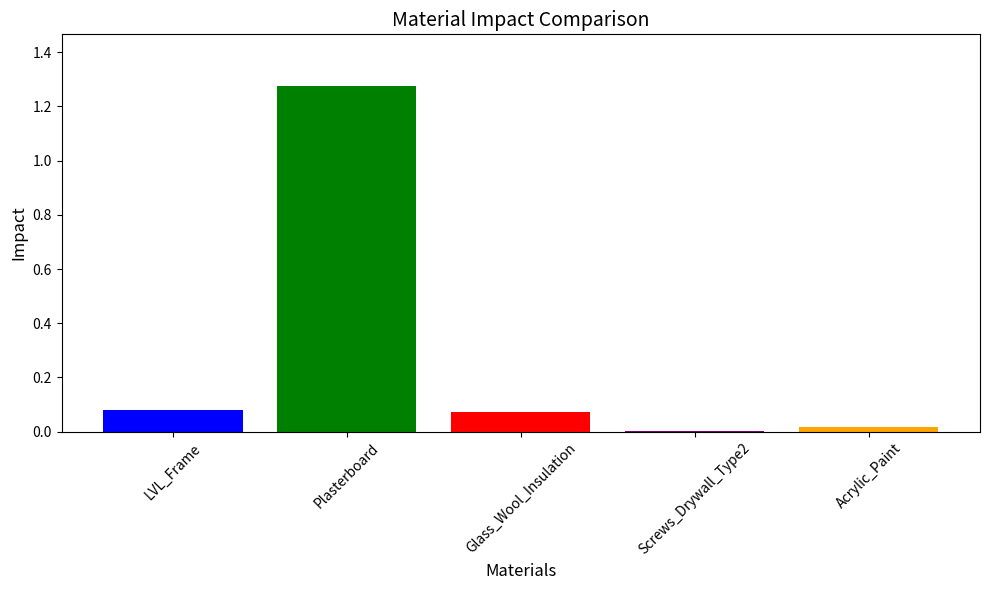

How many data points does each series have?

1